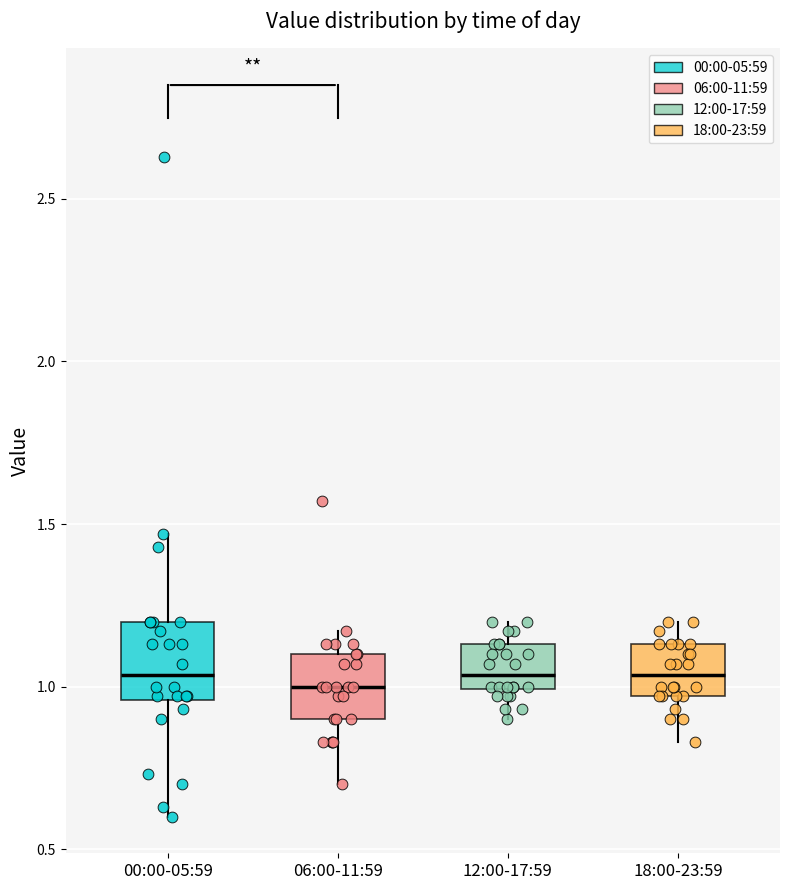

Reading left to right, transcribe this box plot: for each box, give where its median line is, the range the box spans, and where its two whiskers end, as read against the y-axis. The values are not printed on the chart, so give them approximately, as read against the axis.

00:00-05:59: median 1.05, box 0.95 to 1.20, whiskers 0.60 to 1.45
06:00-11:59: median 1.00, box 0.90 to 1.10, whiskers 0.70 to 1.15
12:00-17:59: median 1.05, box 1.00 to 1.15, whiskers 0.90 to 1.20
18:00-23:59: median 1.05, box 0.95 to 1.15, whiskers 0.85 to 1.20